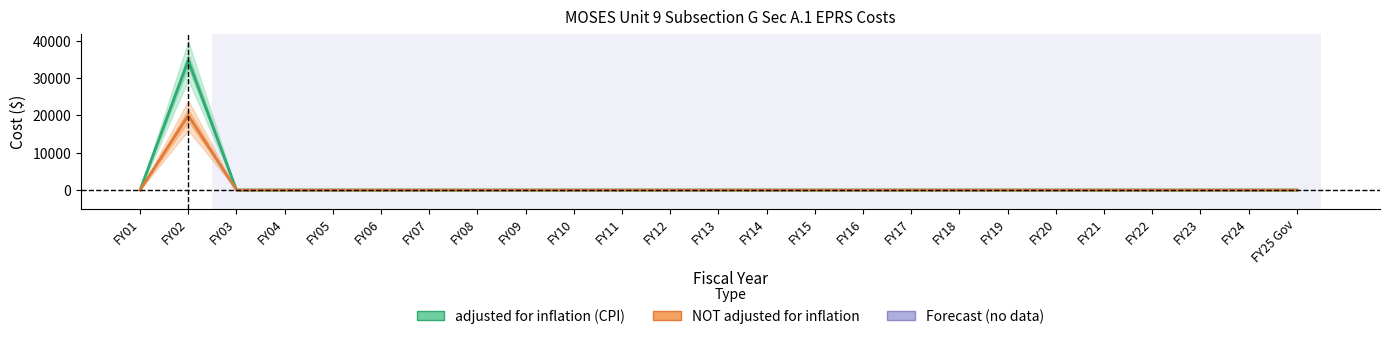

What position from the right is FY13?

13